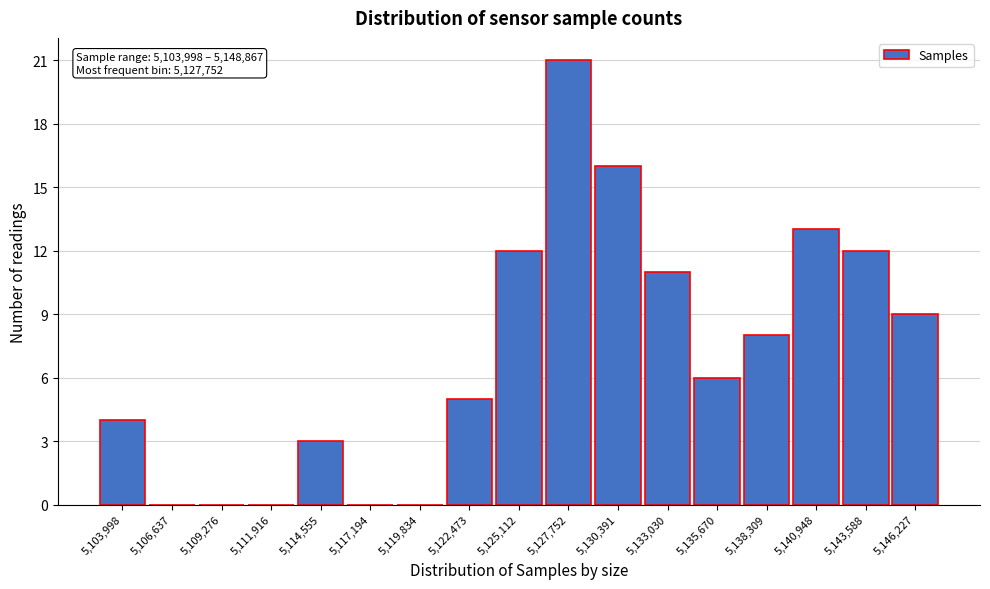

Reading left to right, extract all data points from this chart.

5,103,998=4	5,106,637=0	5,109,276=0	5,111,916=0	5,114,555=3	5,117,194=0	5,119,834=0	5,122,473=5	5,125,112=12	5,127,752=21	5,130,391=16	5,133,030=11	5,135,670=6	5,138,309=8	5,140,948=13	5,143,588=12	5,146,227=9